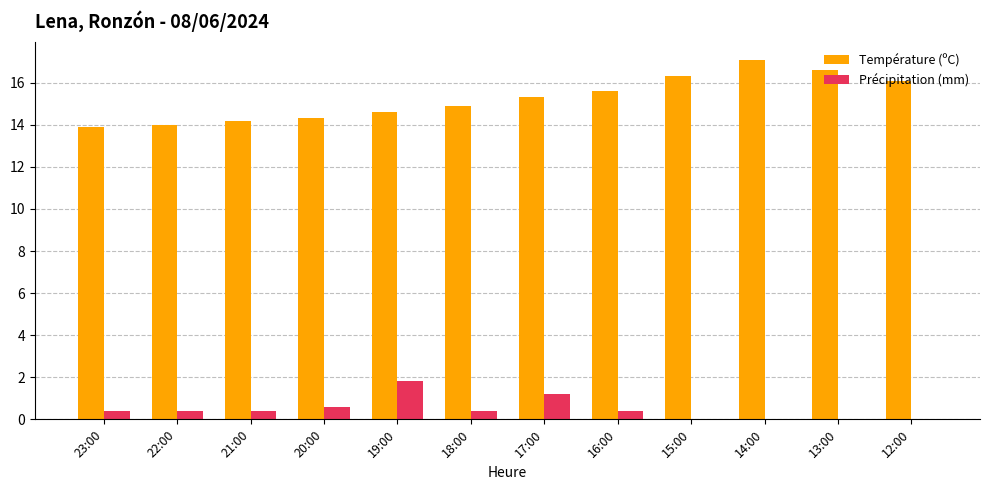

Reading left to right, list all the values displayed in this chart.

Température (ºC): 23:00=13.9	22:00=14.0	21:00=14.2	20:00=14.3	19:00=14.6	18:00=14.9	17:00=15.3	16:00=15.6	15:00=16.3	14:00=17.1	13:00=16.6	12:00=16.1
Précipitation (mm): 23:00=0.4	22:00=0.4	21:00=0.4	20:00=0.6	19:00=1.8	18:00=0.4	17:00=1.2	16:00=0.4	15:00=0.0	14:00=0.0	13:00=0.0	12:00=0.0